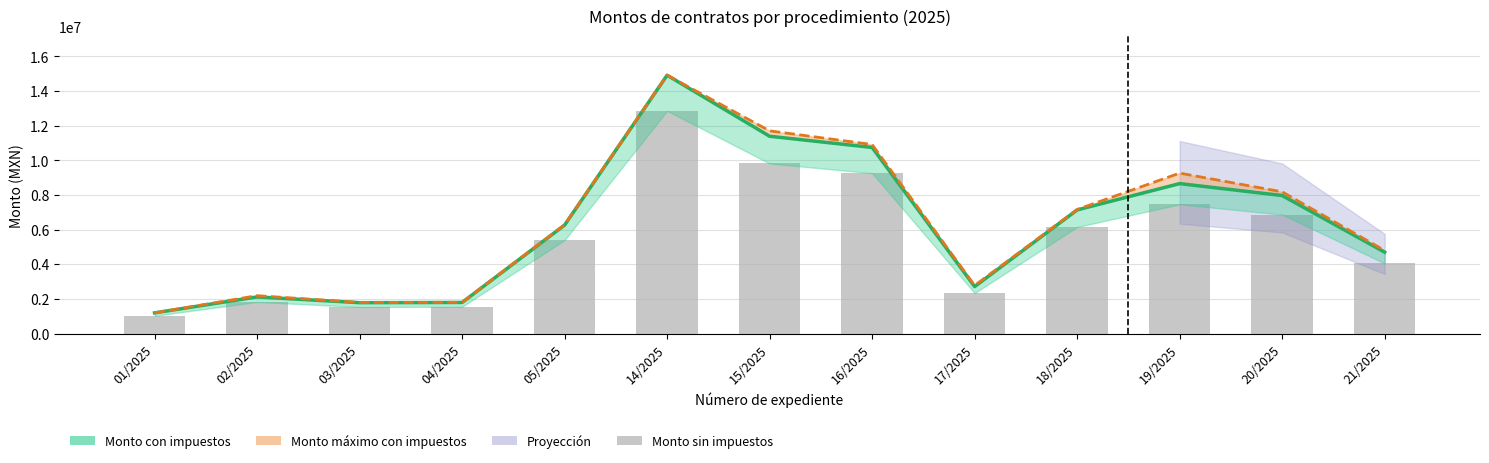

Is the value of Monto con impuestos at 05/2025 greater than the value of Monto sin impuestos at 19/2025?

No